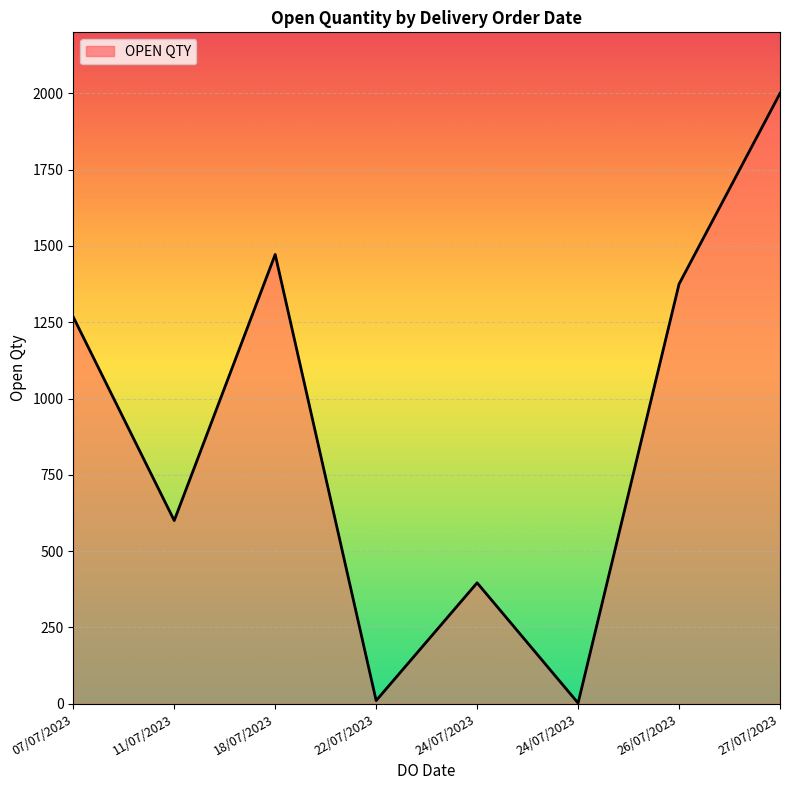

What is the value of the 2nd point from the left?

600